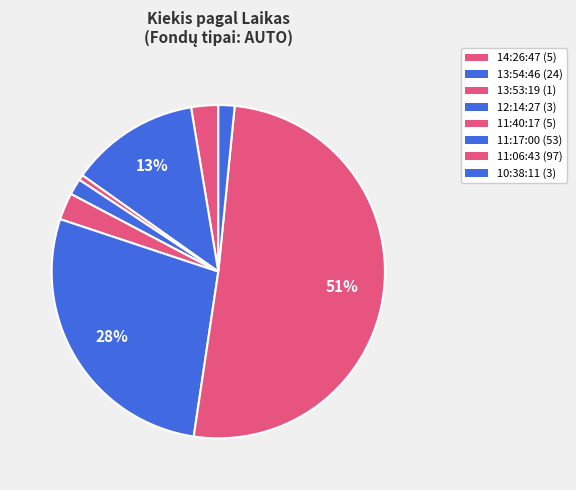

What is the largest slice in the pie chart?

11:06:43